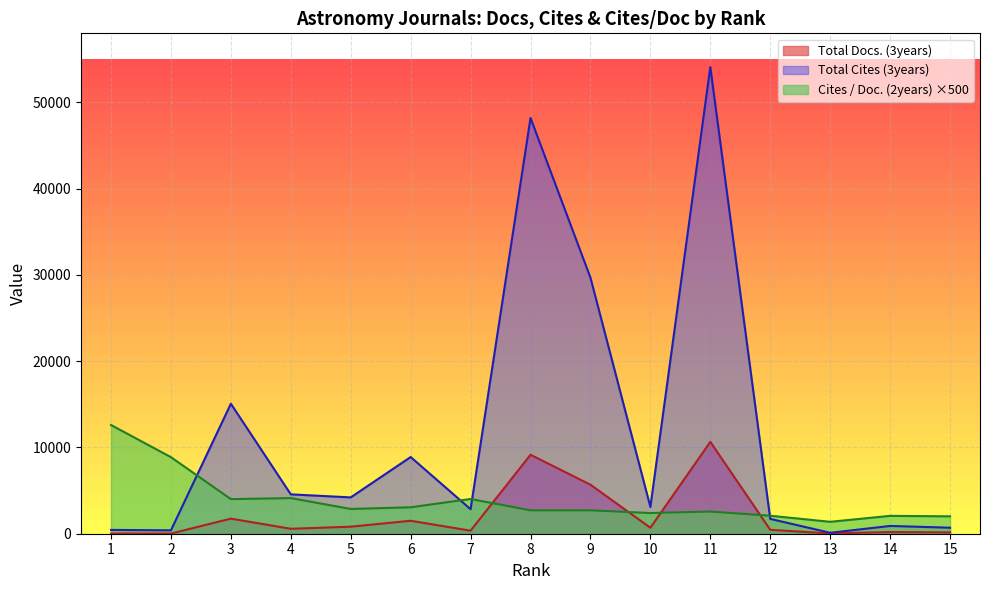

How many intersections are there between Cites / Doc. (2years) and Total Docs. (3years)?

4